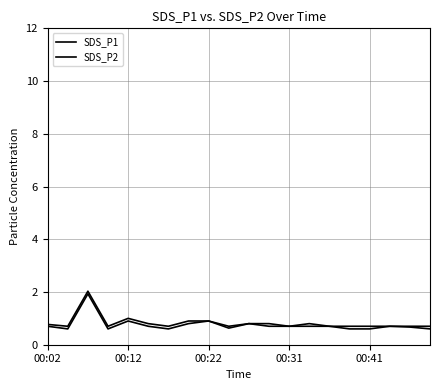

In SDS_P1, how many points are lower than both neighbors (excluding endpoints)?

5